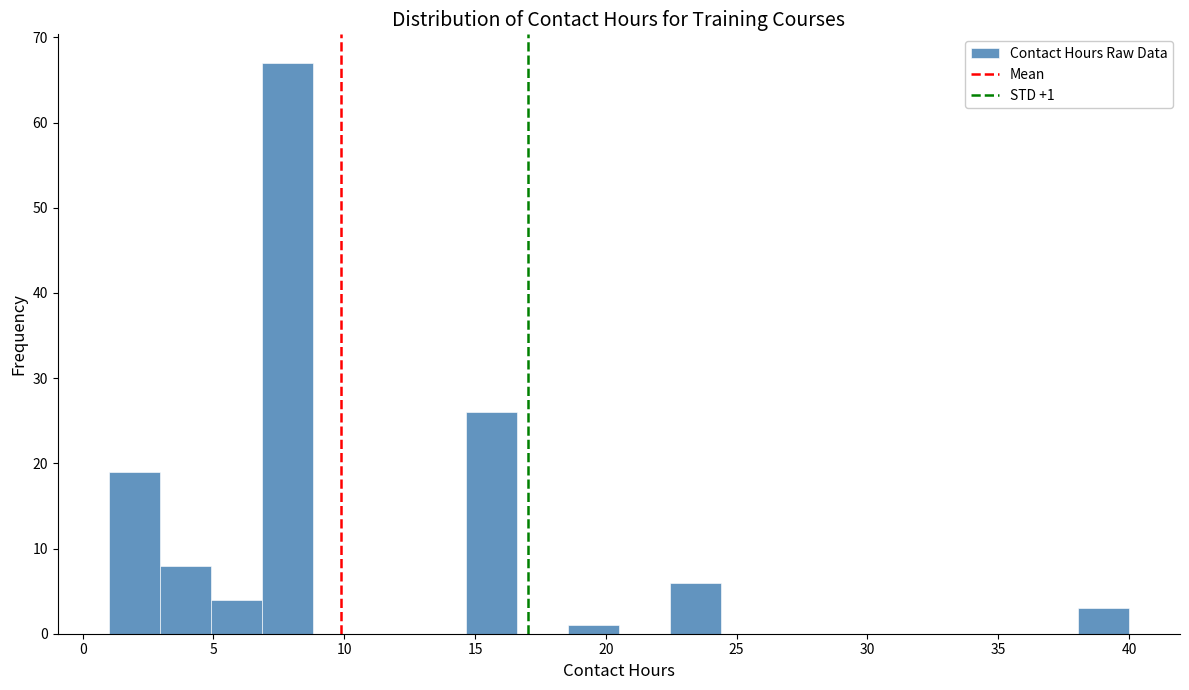

Around what value on the x-axis is the tallest bar? Give the approximate position of its centre, as read against the axis.

8.0